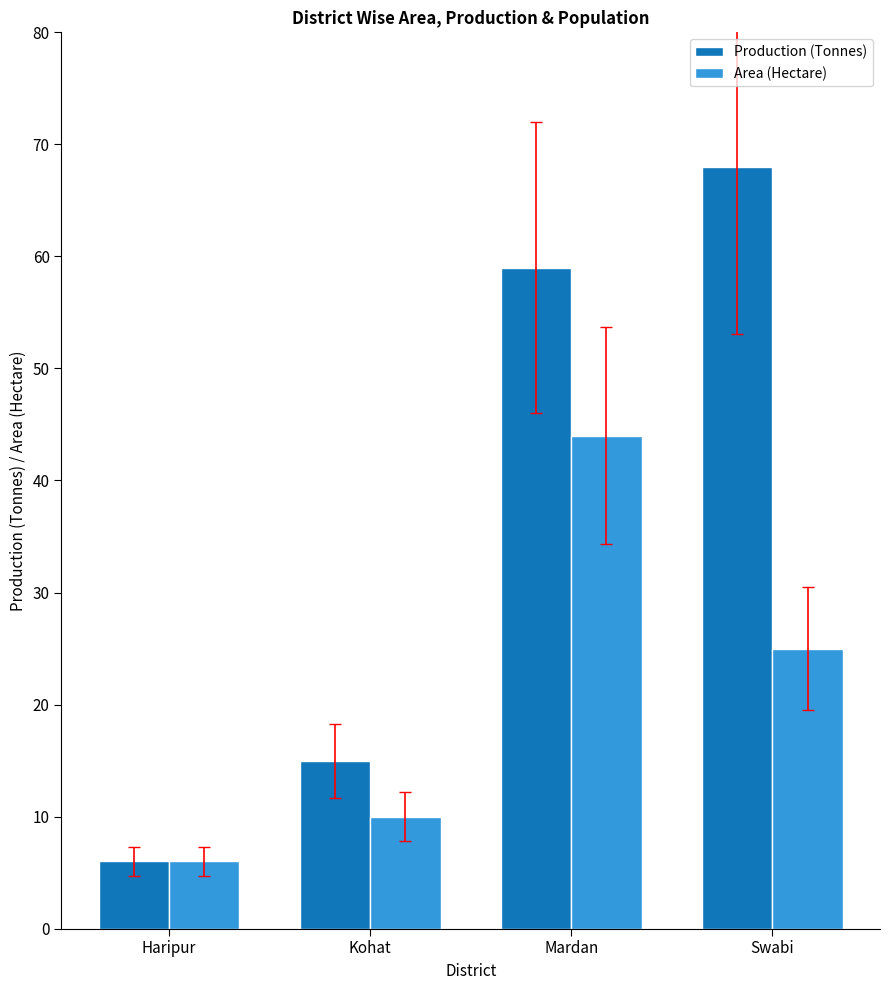

How many bars are there in total?

8